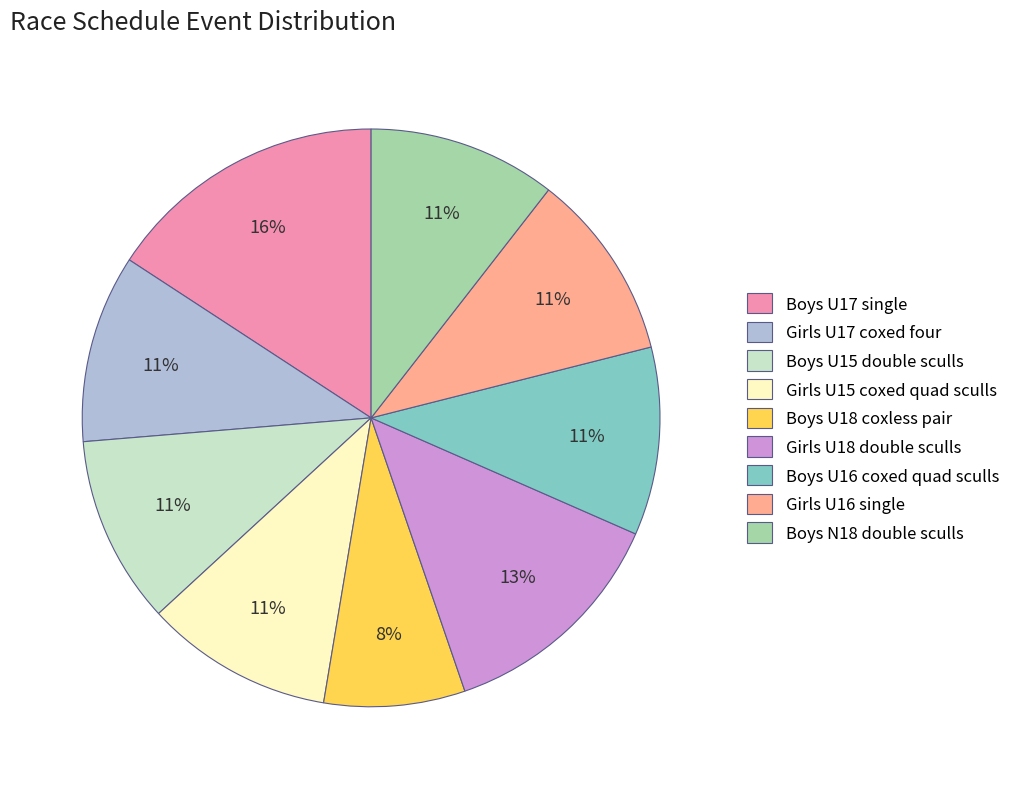

Is the sum of Boys U18 coxless pair and Girls U17 coxed four greater than half?

No